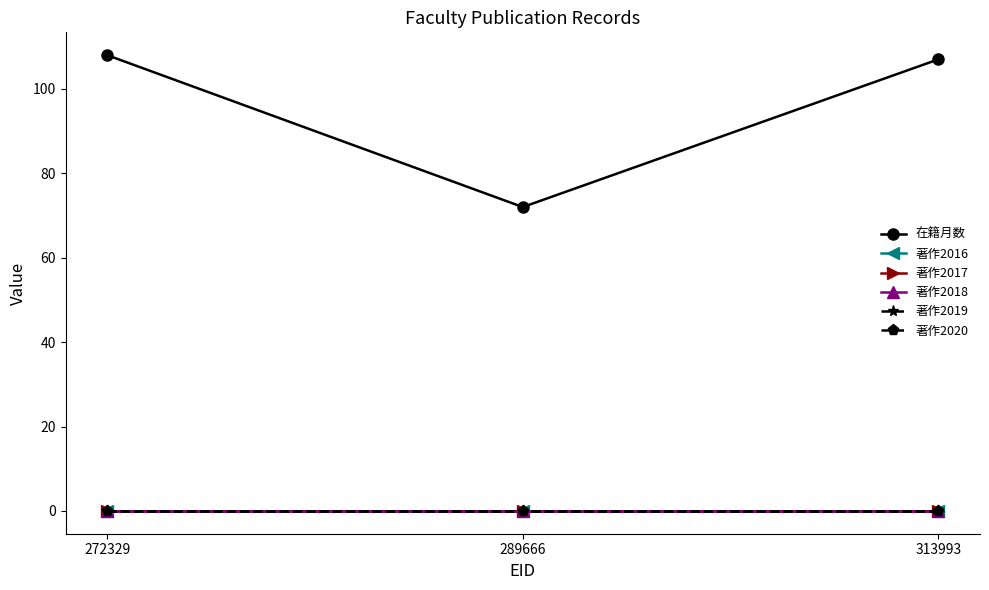

Which category has the lowest value in the 著作2018 series?

272329